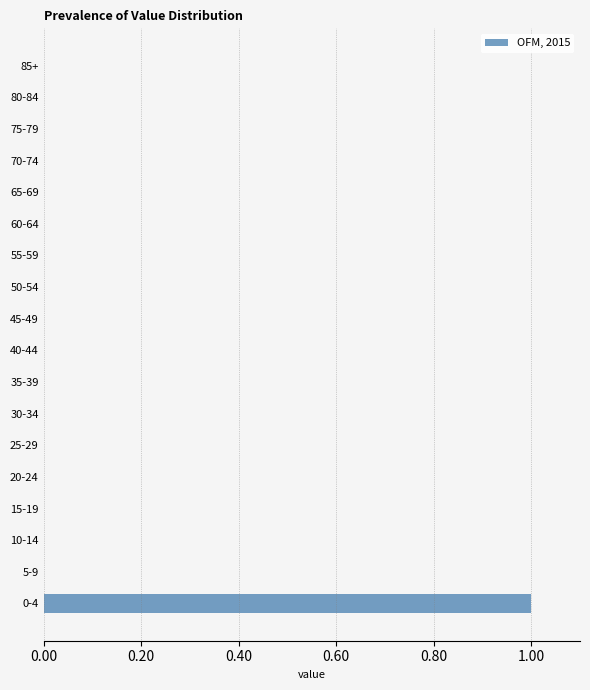

Reading bottom to top, list all the values displayed in this chart.

0-4=1	5-9=0	10-14=0	15-19=0	20-24=0	25-29=0	30-34=0	35-39=0	40-44=0	45-49=0	50-54=0	55-59=0	60-64=0	65-69=0	70-74=0	75-79=0	80-84=0	85+=0